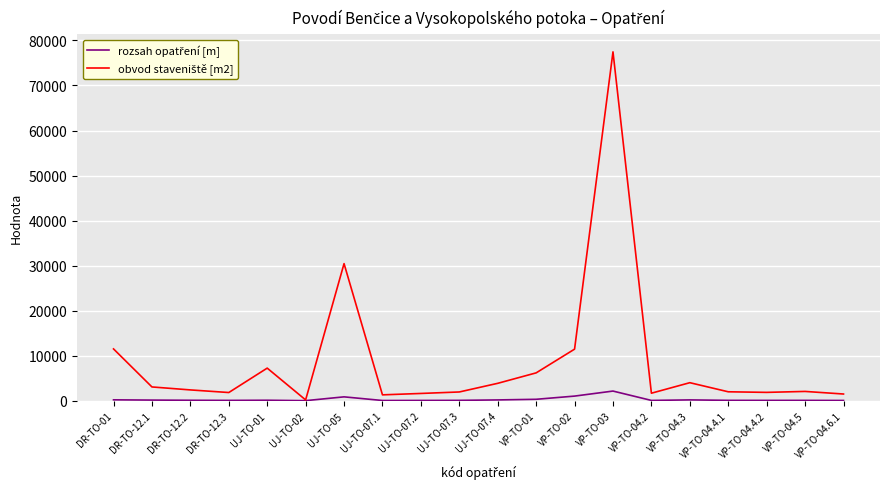

Which category has the highest value across all series?

VP-TO-03